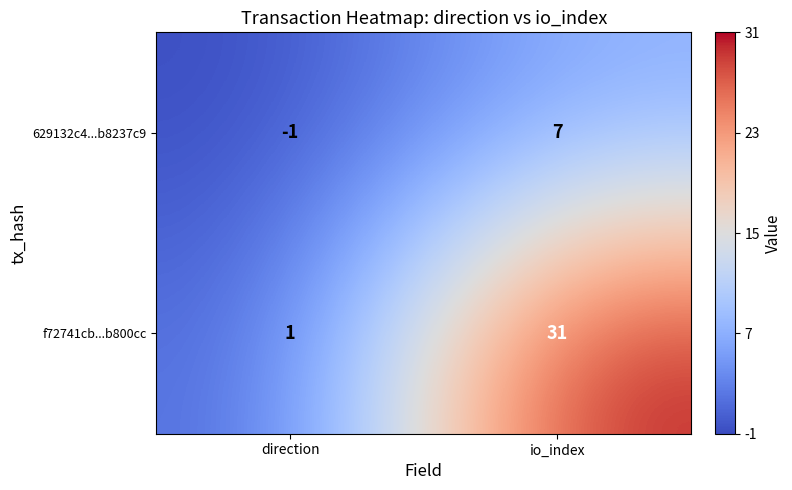

Rank the series at io_index from lowest to highest value.

629132c4...b8237c9, f72741cb...b800cc